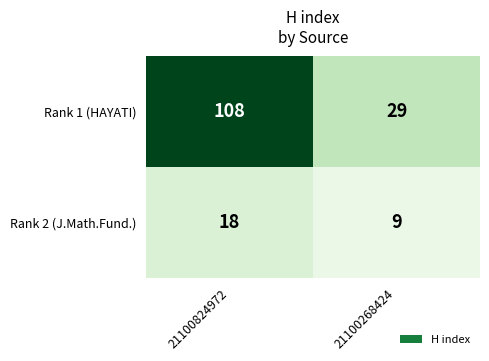

The Rank 1 (HAYATI) series shows 49 at 21100824972. True or false?

False